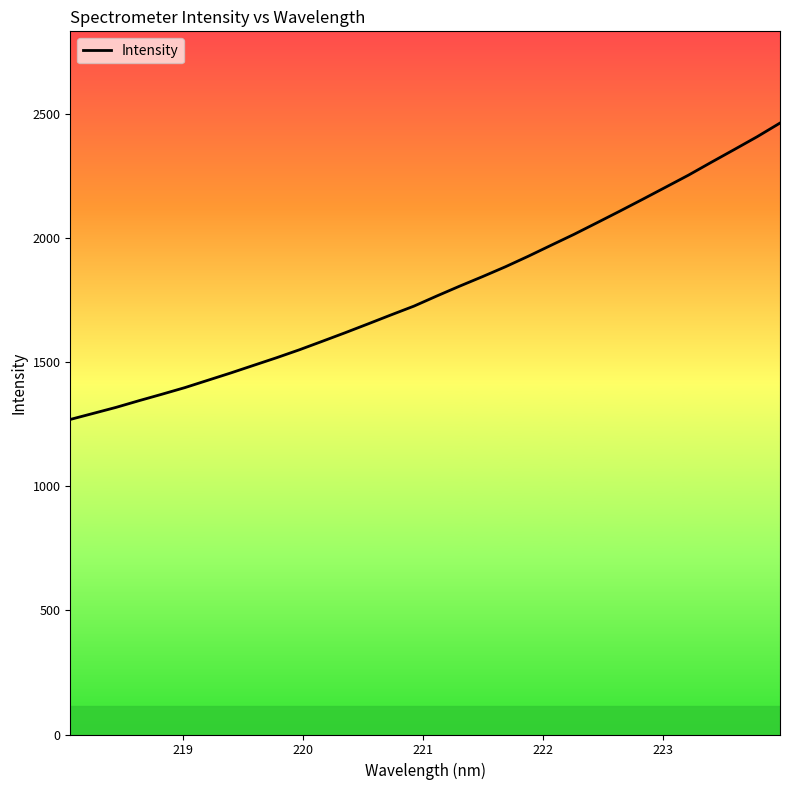

What is the difference between the maximum and minimum values?

1193.9